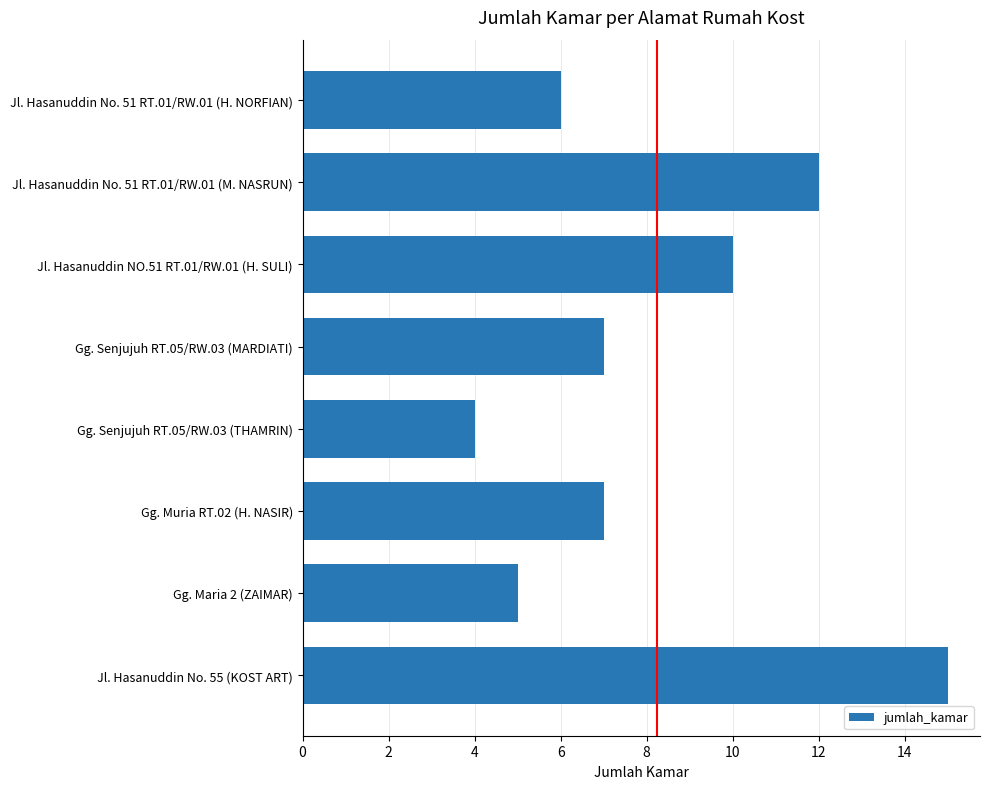

What is the approximate value at Gg. Muria RT.02 (H. NASIR)?

7